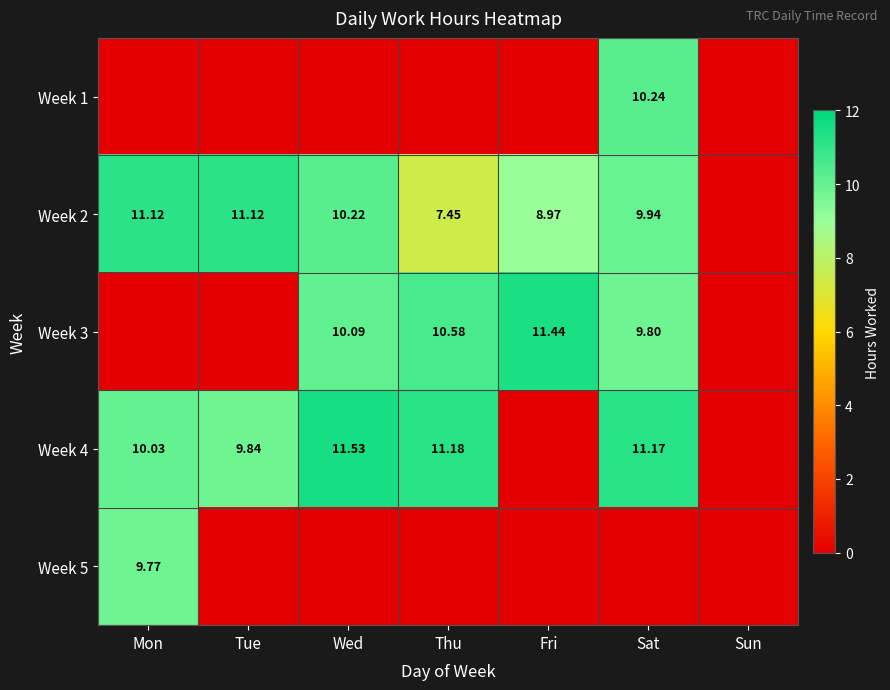

Which series has the largest range (max minus min)?

Week 4